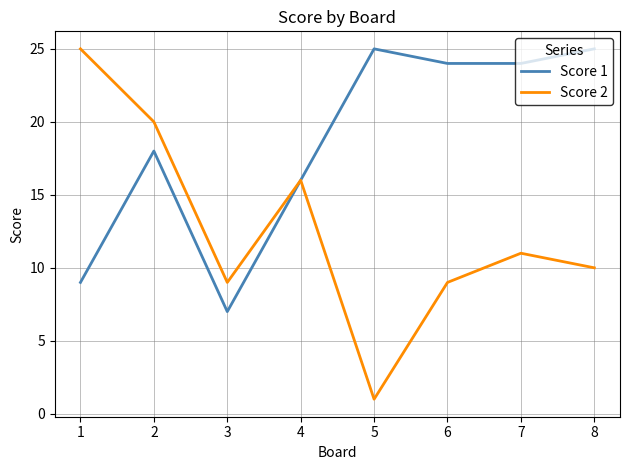

True or false: Score 1 has more than 1 interior local peaks.

True